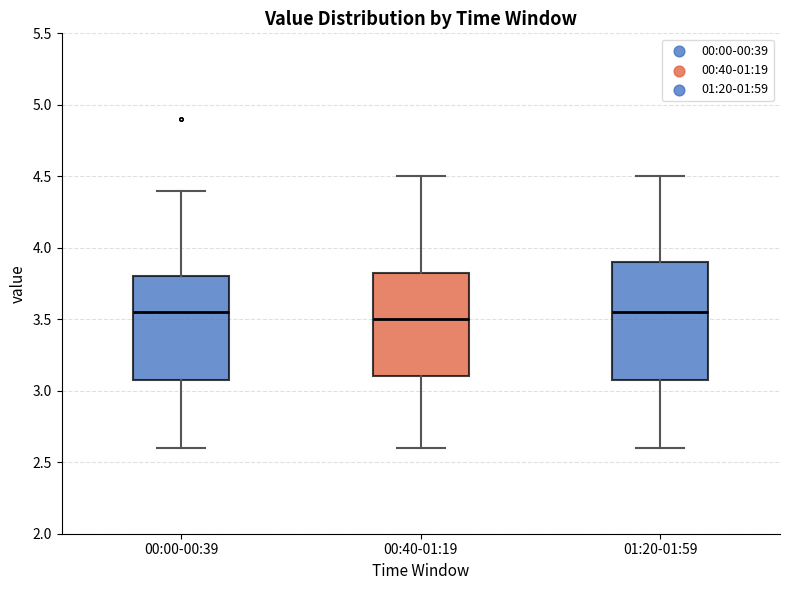

Reading left to right, transcribe this box plot: for each box, give where its median line is, the range the box spans, and where its two whiskers end, as read against the y-axis. The values are not printed on the chart, so give them approximately, as read against the axis.

00:00-00:39: median 3.55, box 3.10 to 3.80, whiskers 2.60 to 4.40
00:40-01:19: median 3.50, box 3.10 to 3.85, whiskers 2.60 to 4.50
01:20-01:59: median 3.55, box 3.10 to 3.90, whiskers 2.60 to 4.50